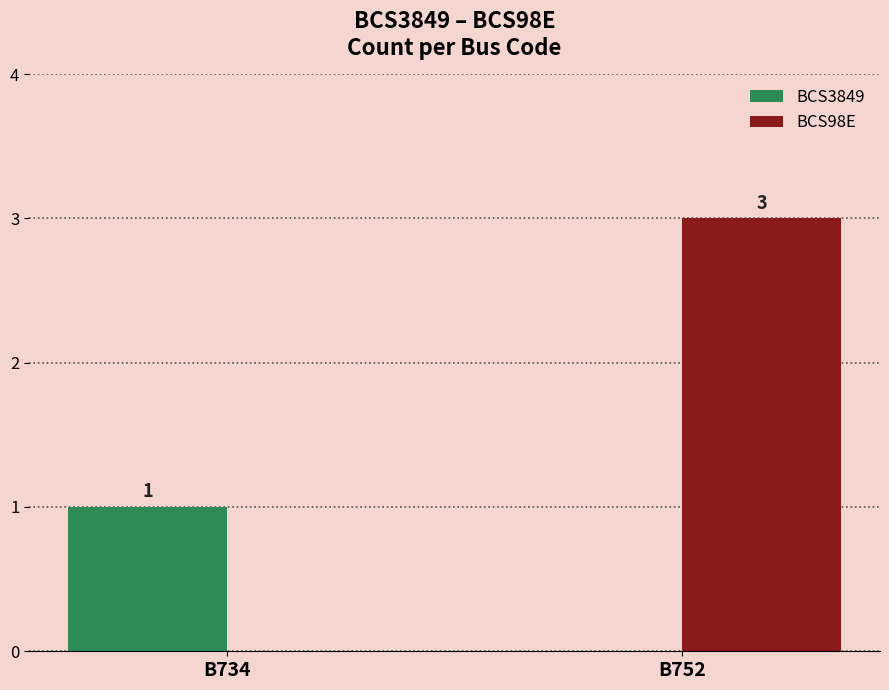

Are the bars grouped side by side (vs. stacked)?

Yes